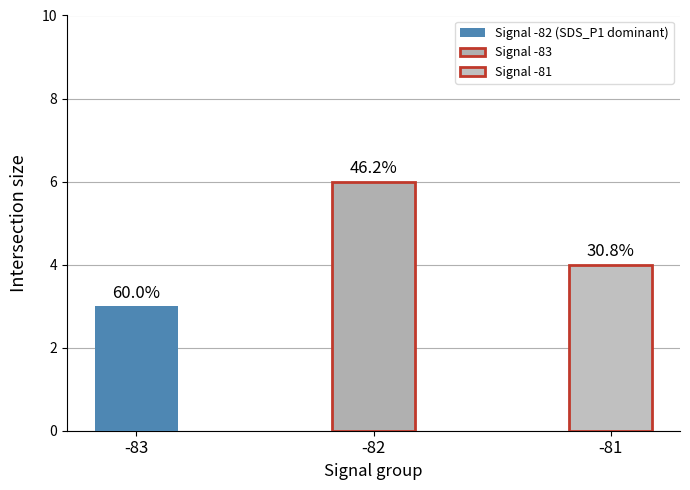

What is the ratio of the value at -82 to the value at -81?

1.5